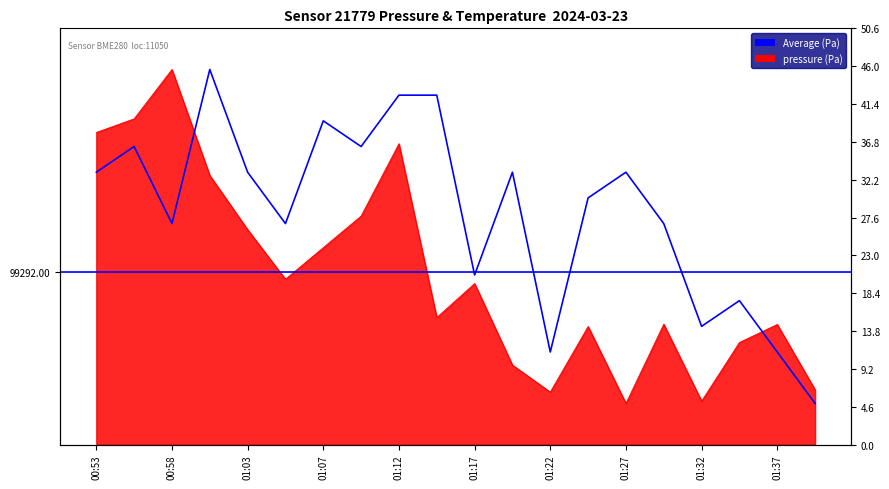

Is it true that pressure equals 150732.5 at 01:34?

False